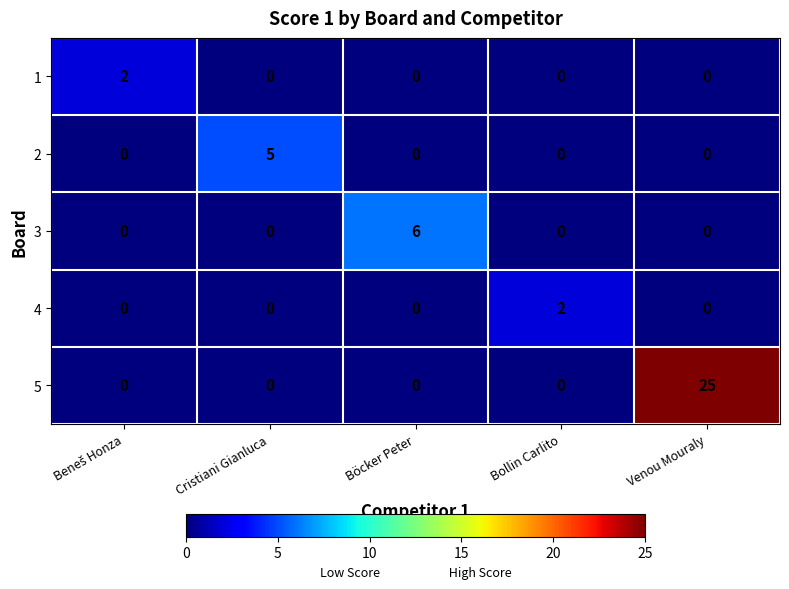

What is the difference between the maximum and second lowest values in the 3 series?

6